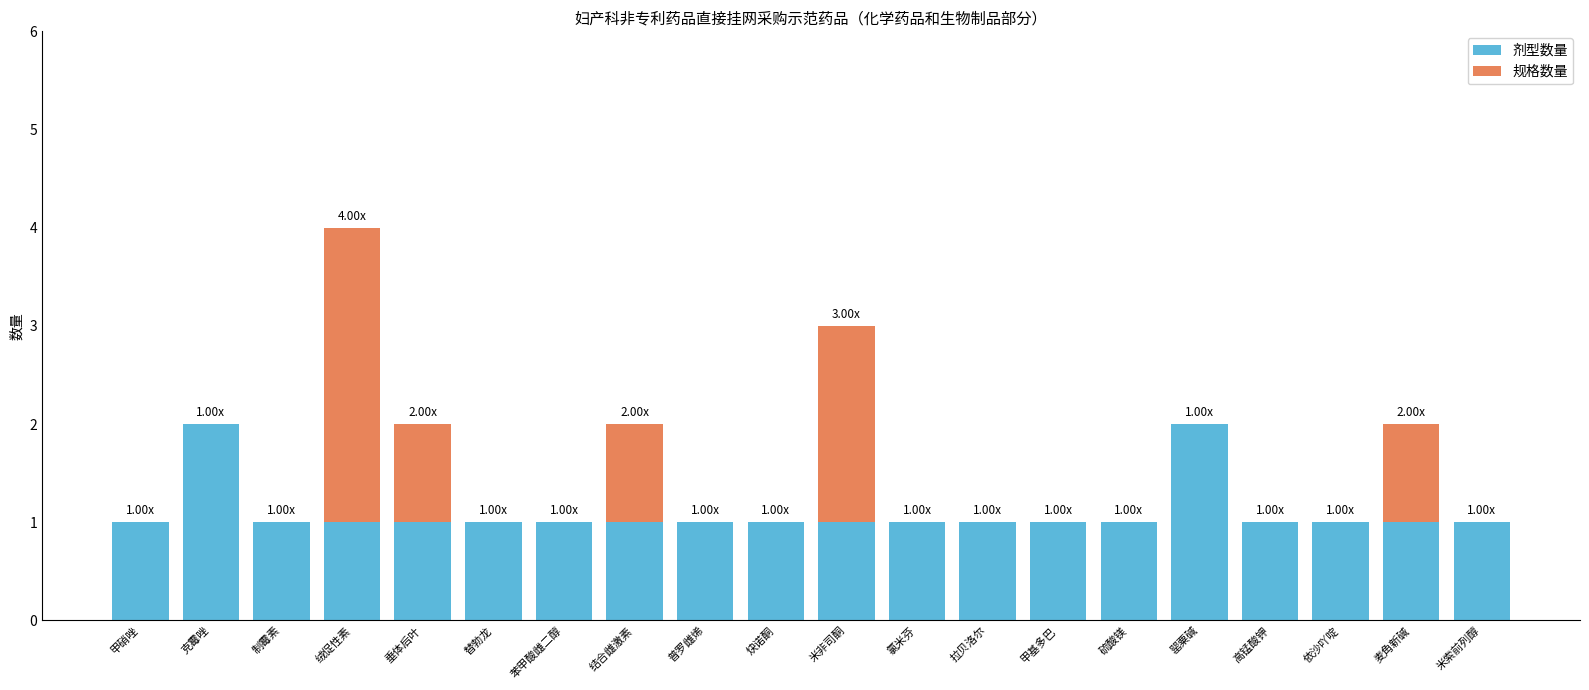

What is the total value across all series at 麦角新碱?

2